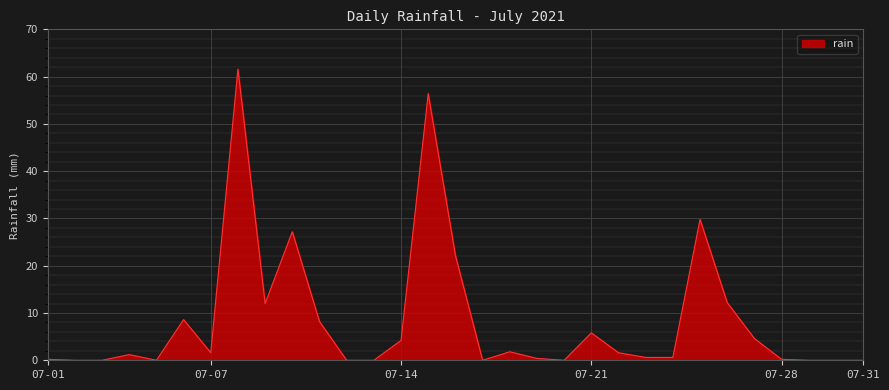

What is the greatest value displayed?

61.6